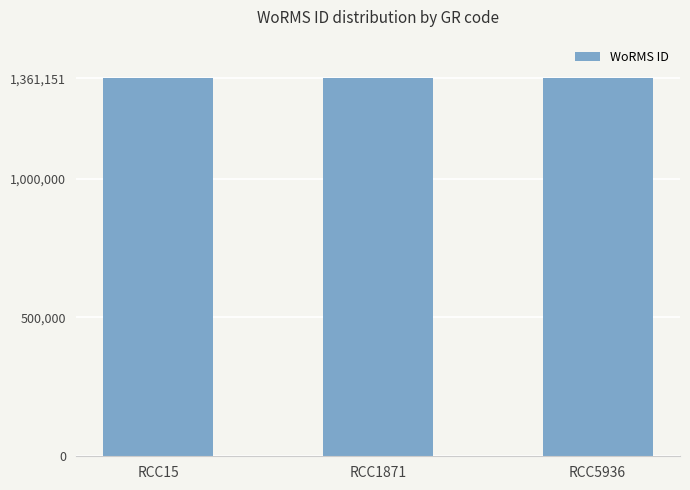

How many series are shown in this chart?

1